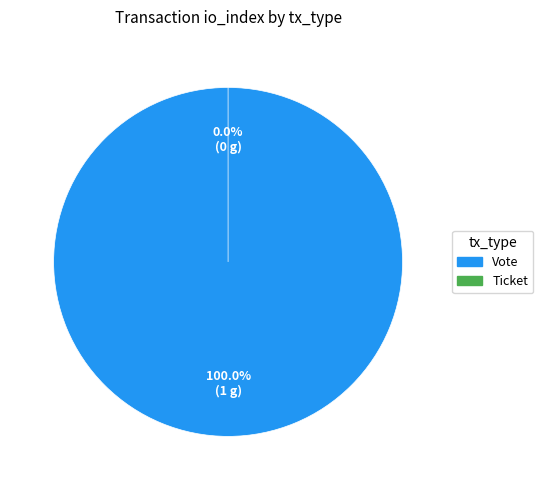

Does Ticket represent more than half of the total?

No